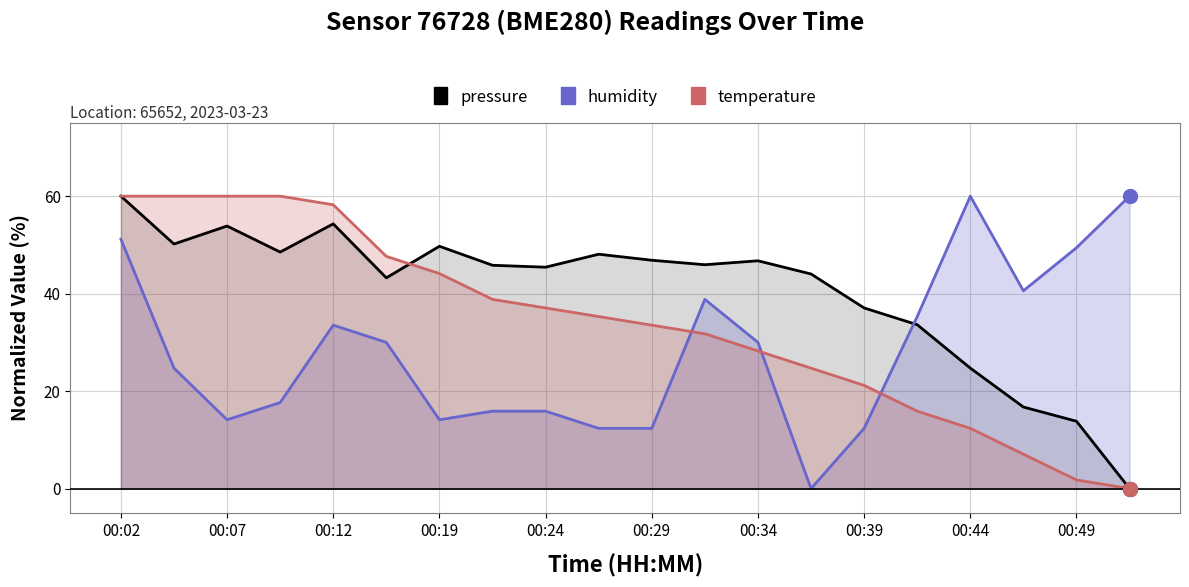

Rank the series by their average value, from highest to lowest.

pressure, temperature, humidity